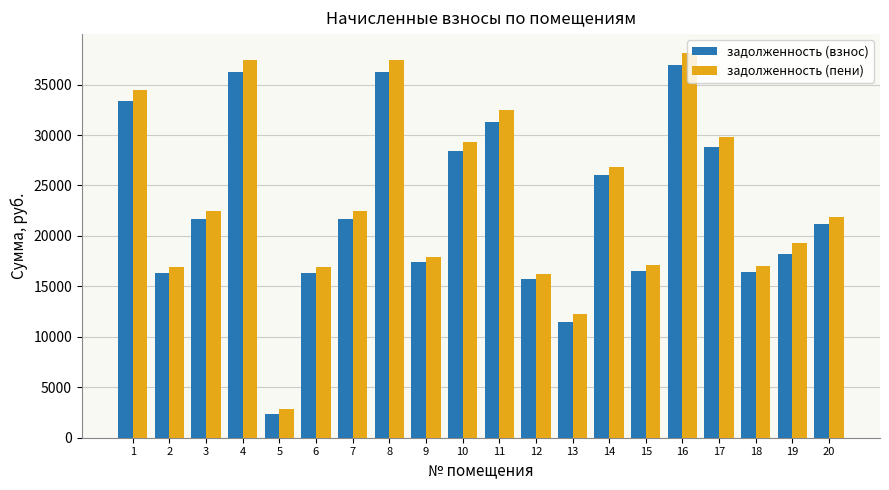

What are all the series names shown in the legend?

задолженность (взнос), задолженность (пени)